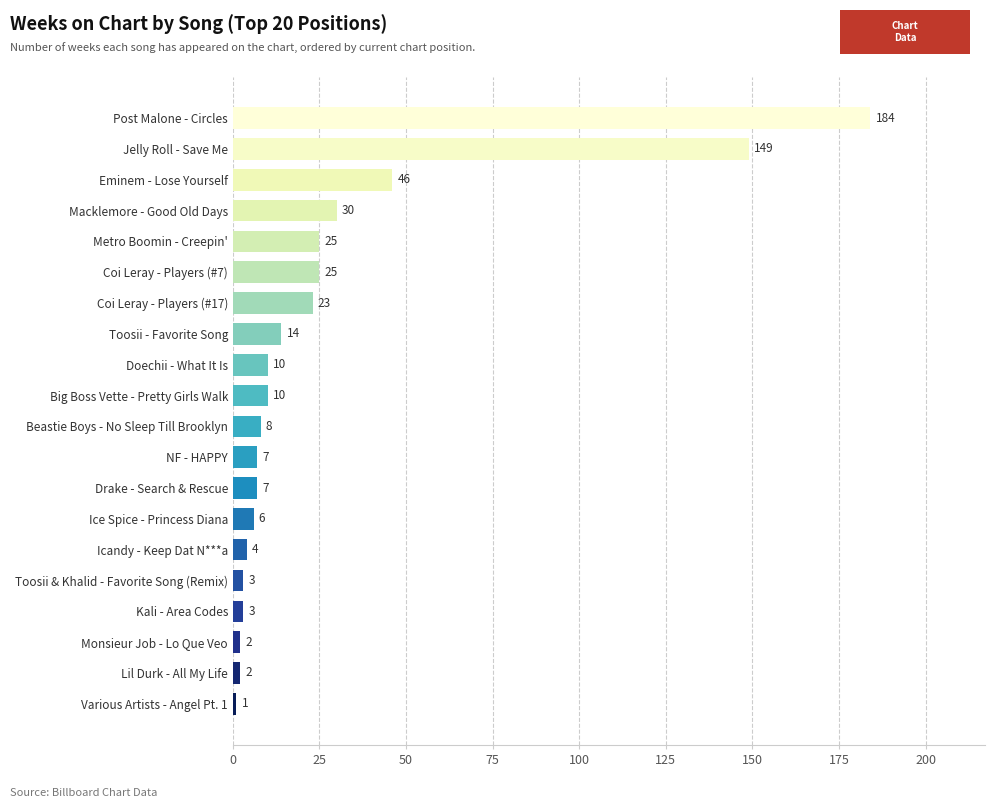

Approximately how many times larger is the value at NF - HAPPY compared to Coi Leray - Players (#7)?

0.3